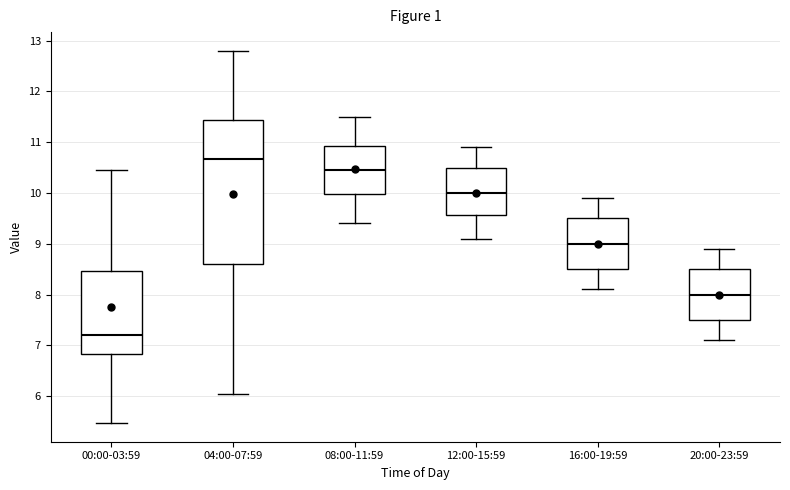

Where does the upper whisker of the box for 20:00-23:59 end on the y-axis? The values are not printed on the chart, so give them approximately, as read against the axis.

8.9